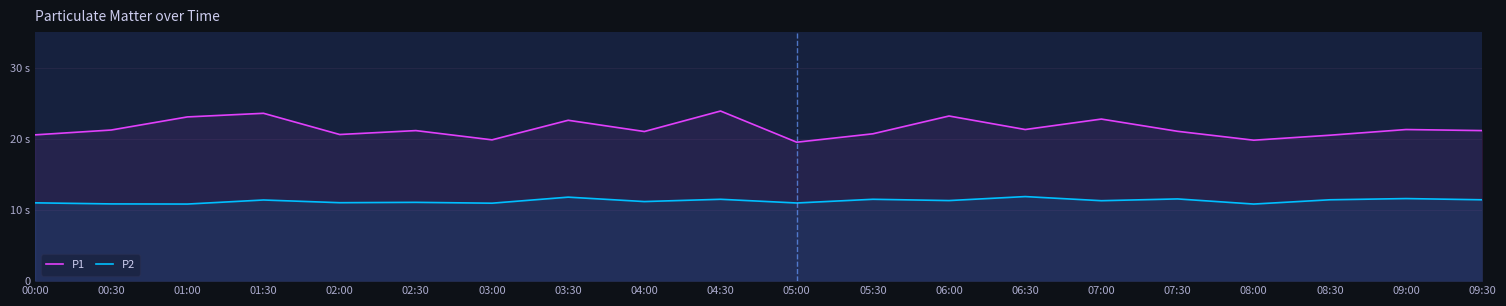

Is it true that P1 equals 9.2 at 01:00?

False